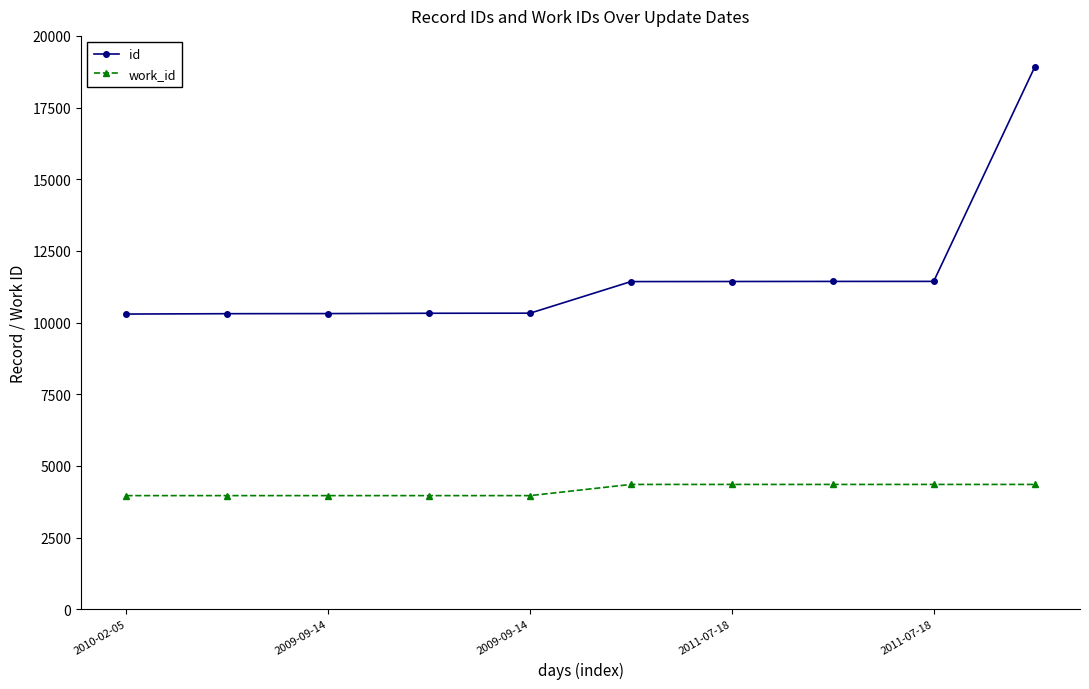

What is the difference between the maximum and minimum values in the id series?

8607